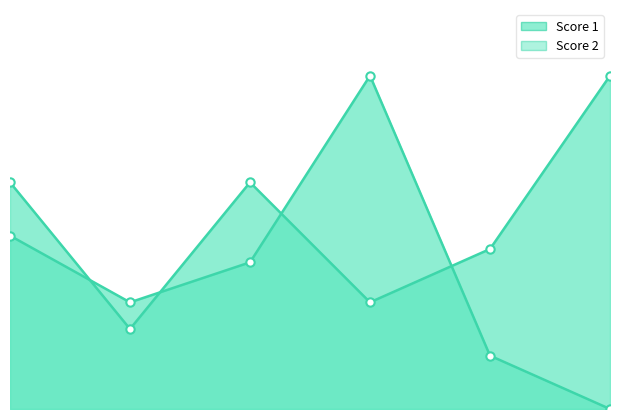

How many data points does each series have?

6